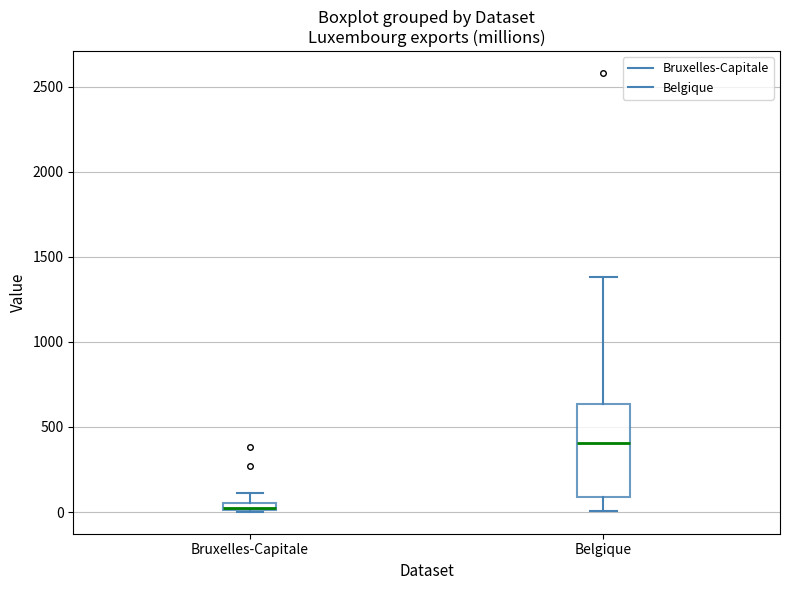

Where does the lower whisker of the box for Belgique end on the y-axis? The values are not printed on the chart, so give them approximately, as read against the axis.

0